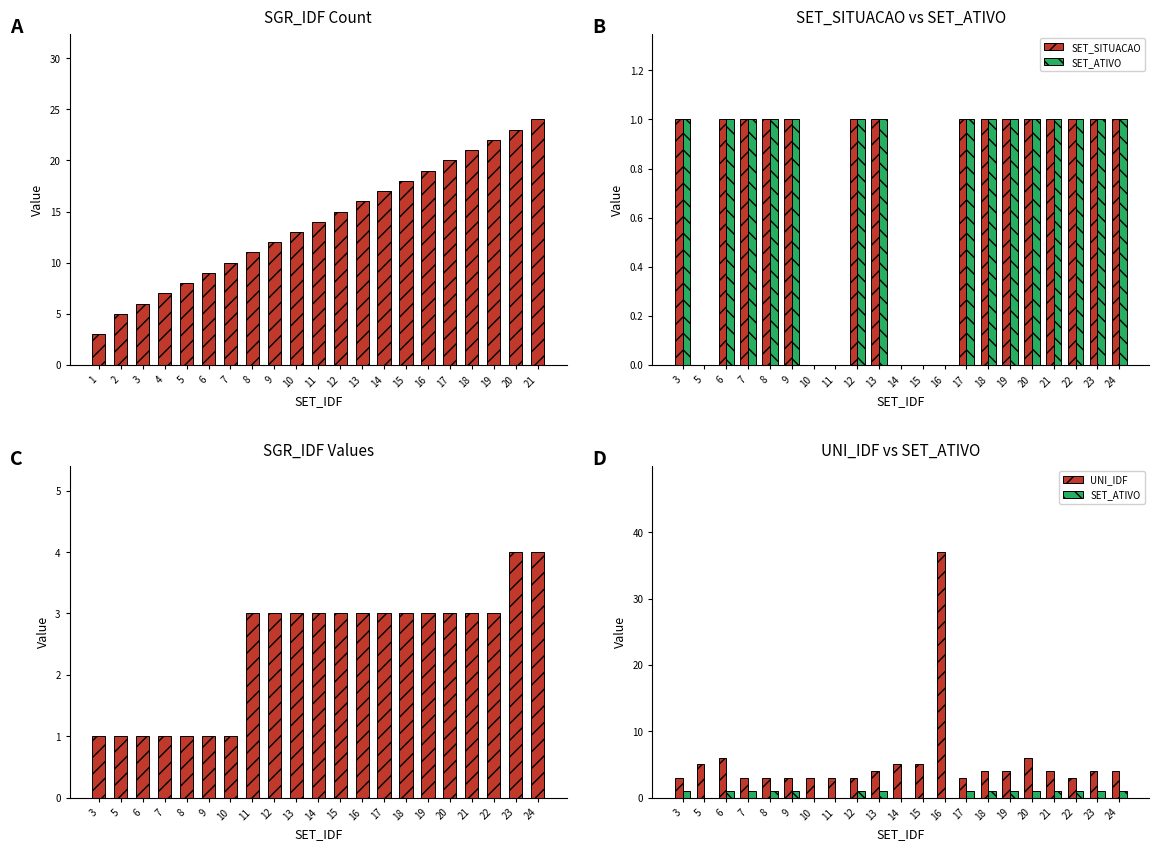

What is the value of the SGR_IDF bar at the 19th from the left?

3